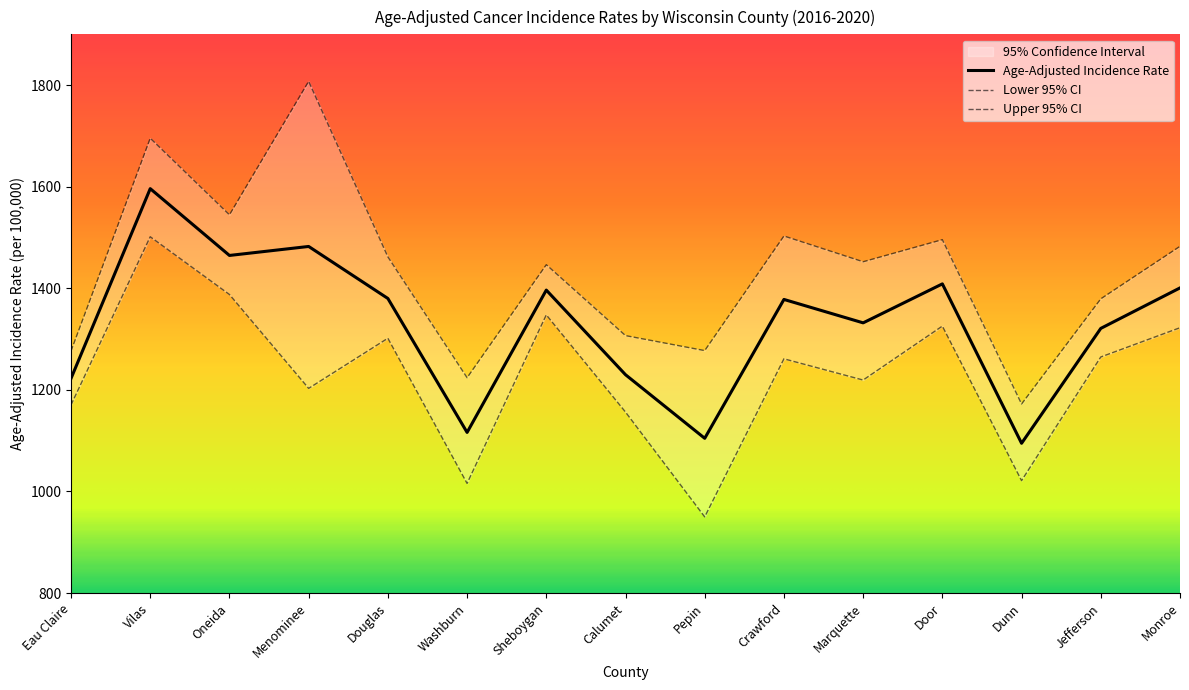

Between Crawford and Dunn, which series saw the biggest shift?

Upper 95% CI